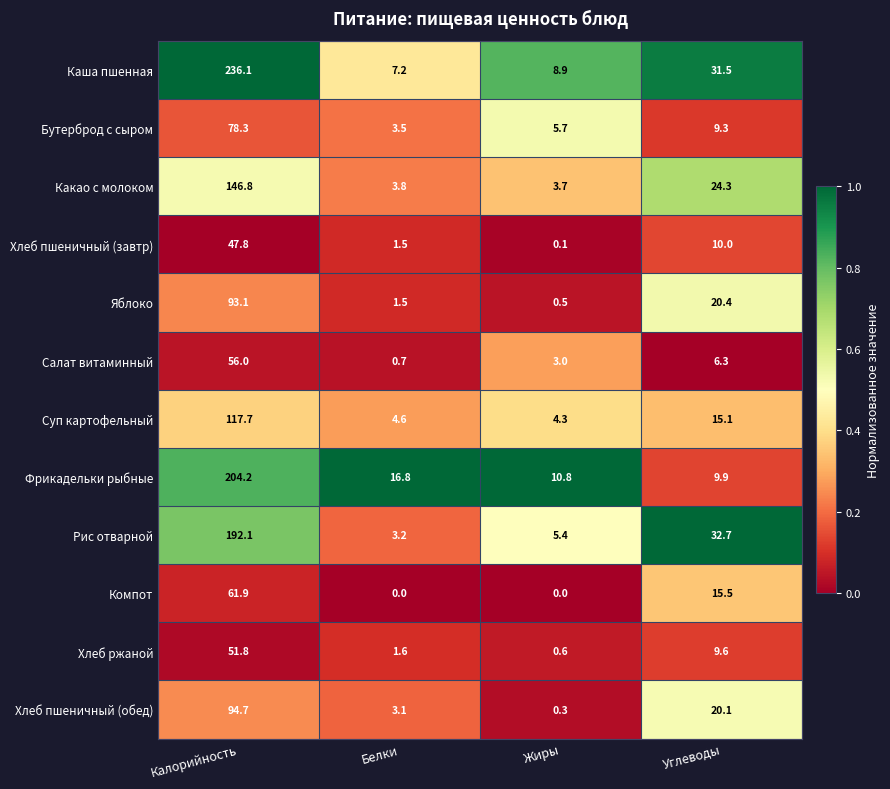

Which category has the highest value in the Бутерброд с сыром series?

Калорийность